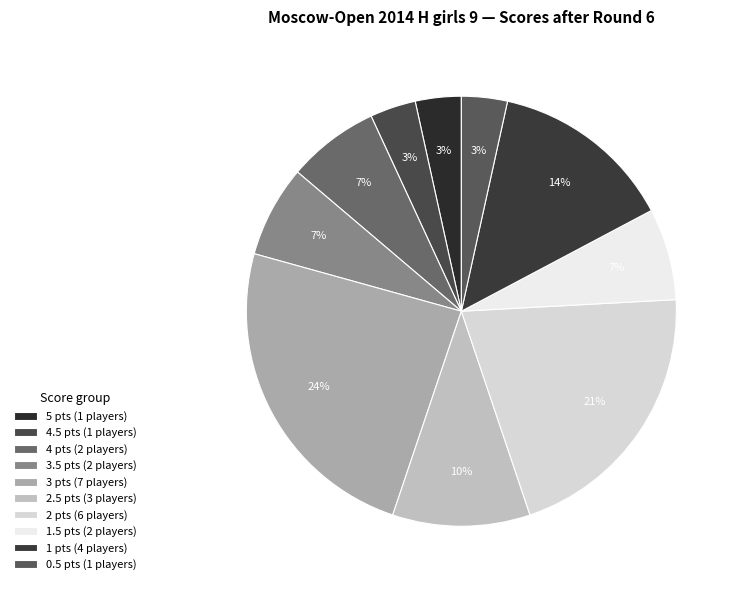

How many segments does this pie chart have?

10